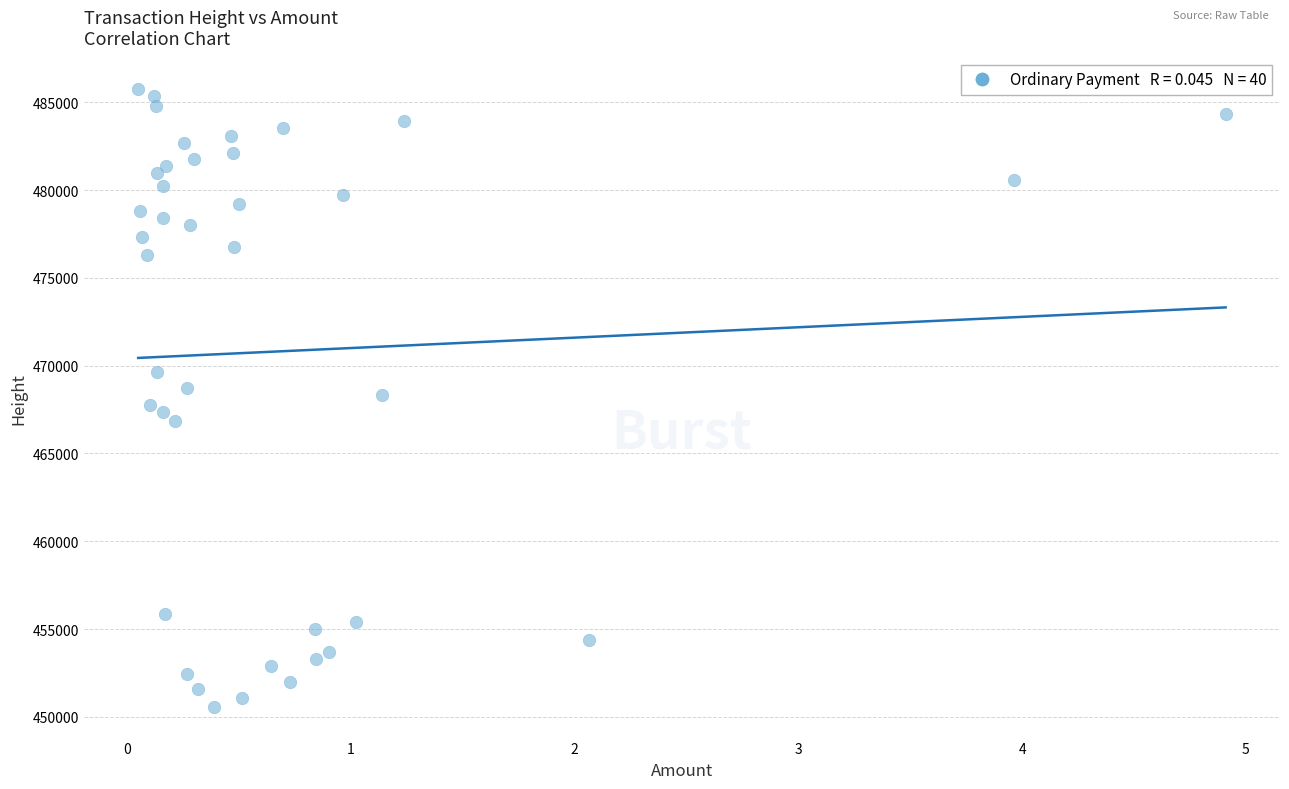

What is the range of Y values (max minus min)?

35204